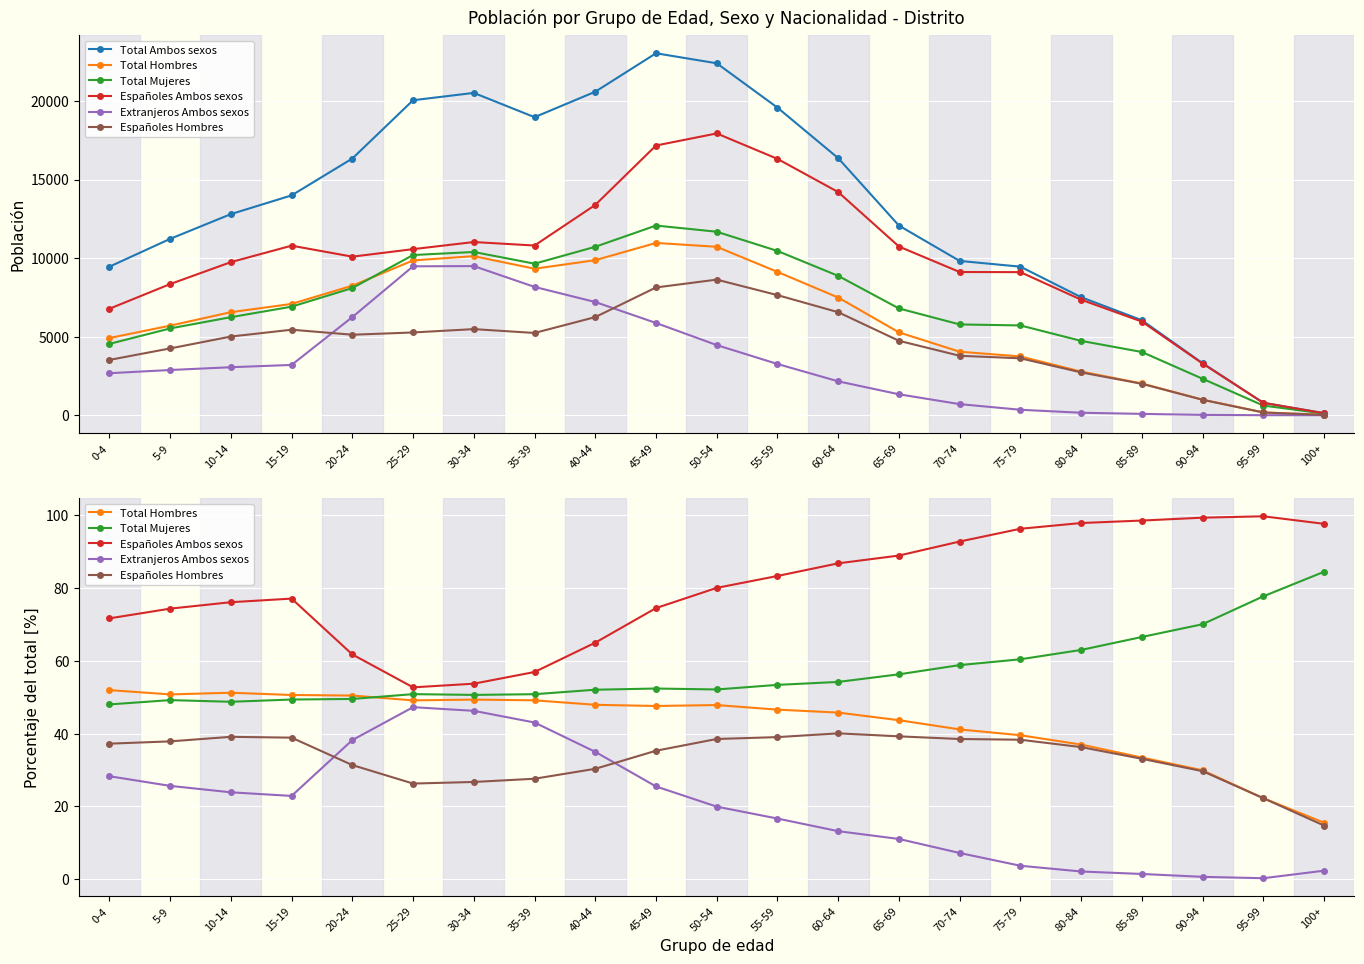

True or false: Extranjeros Ambos sexos and Total Ambos sexos intersect in this chart.

False